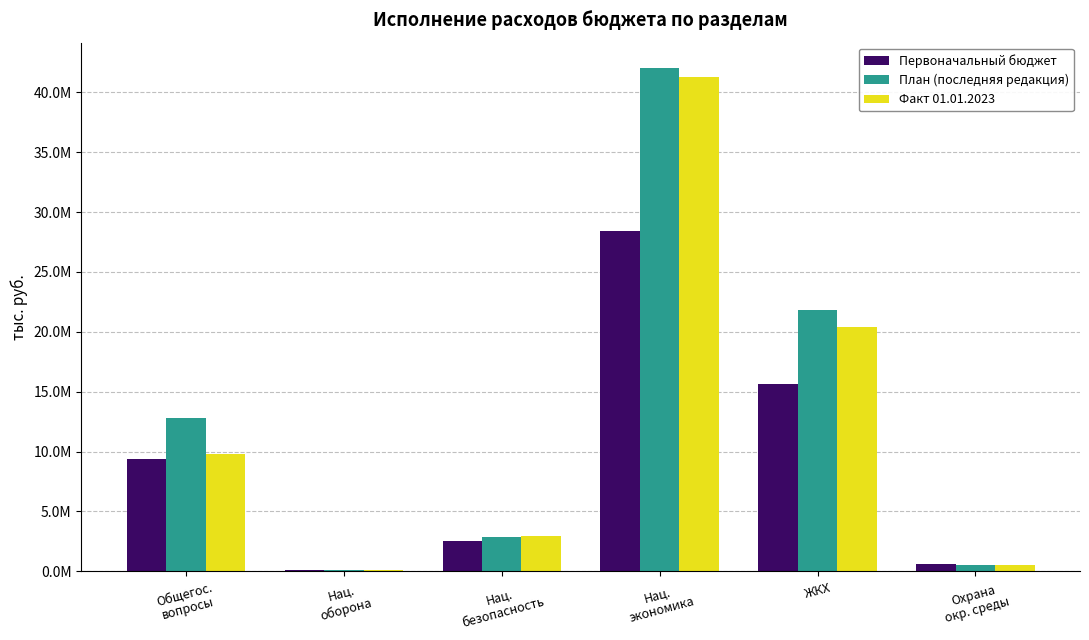

Which series has the widest spread of values?

План (последняя редакция)